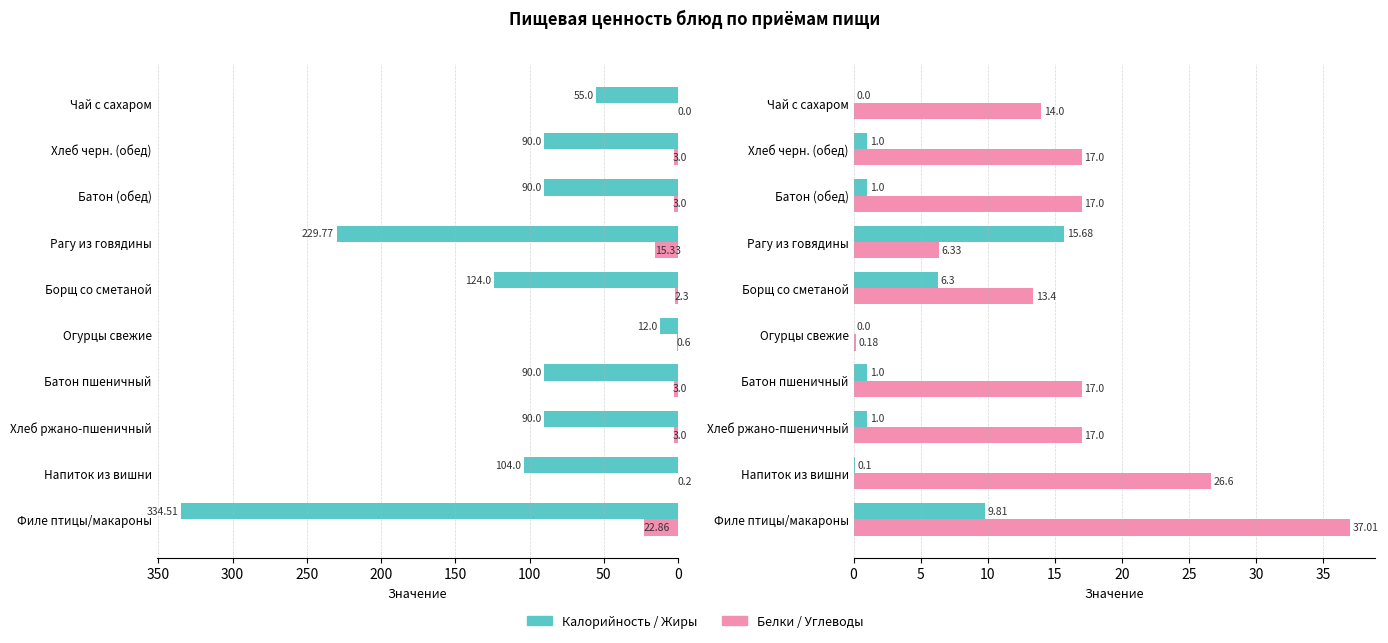

How many data points does each series have?

10